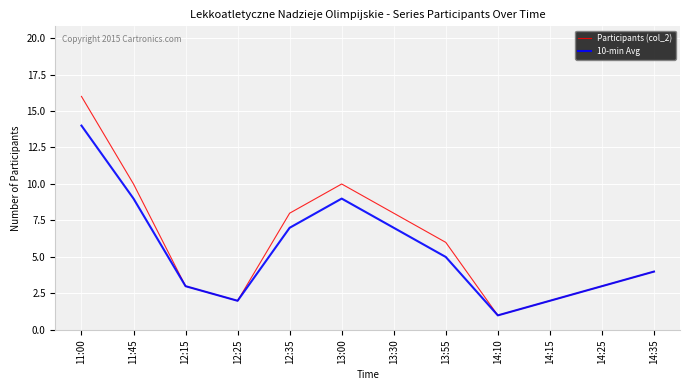

At which label does Participants (col_2) reach its minimum?

14:10